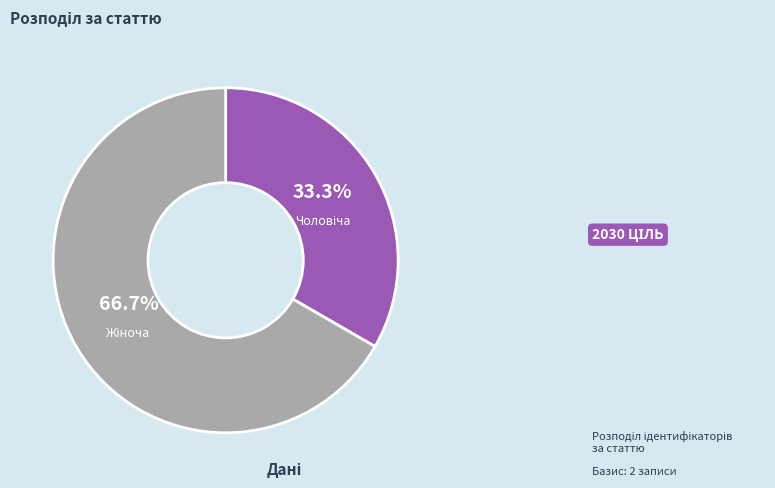

Does any single category account for the majority?

Yes